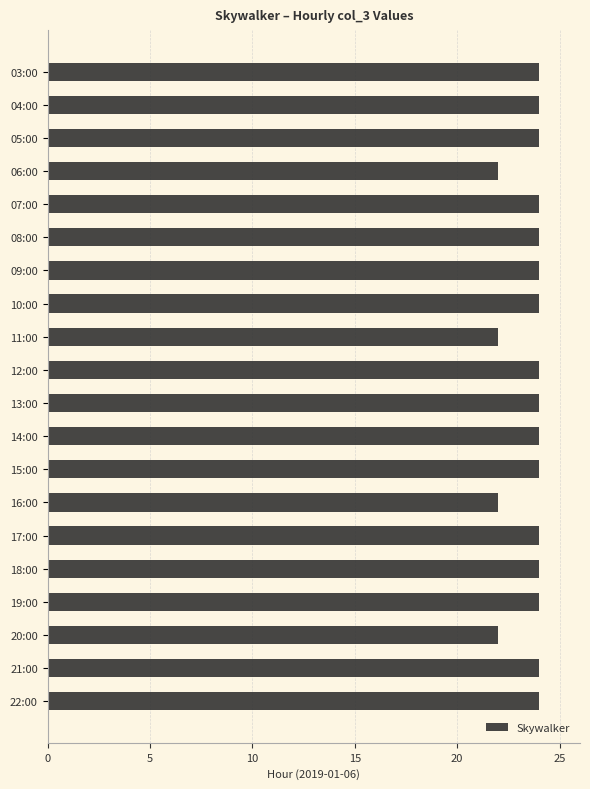

What is the change in value from 11:00 to 19:00?

+2